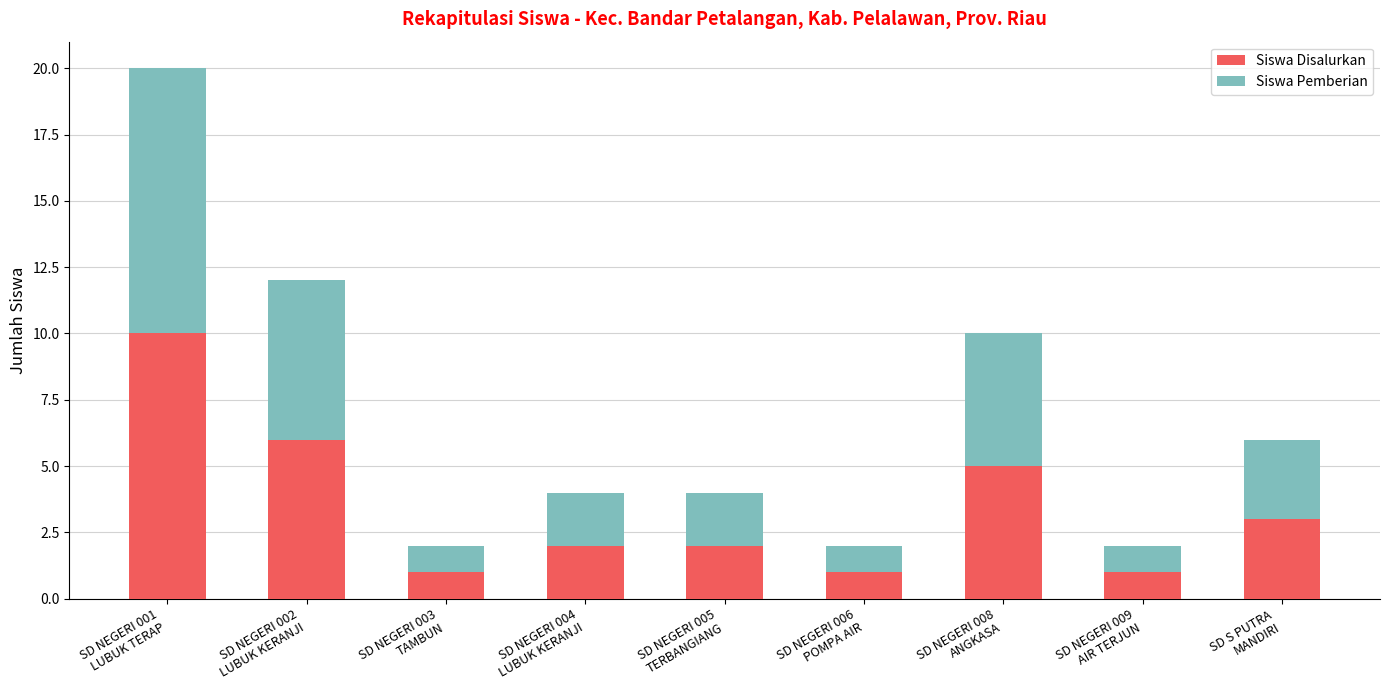

What is the maximum value for Siswa Disalurkan?

10